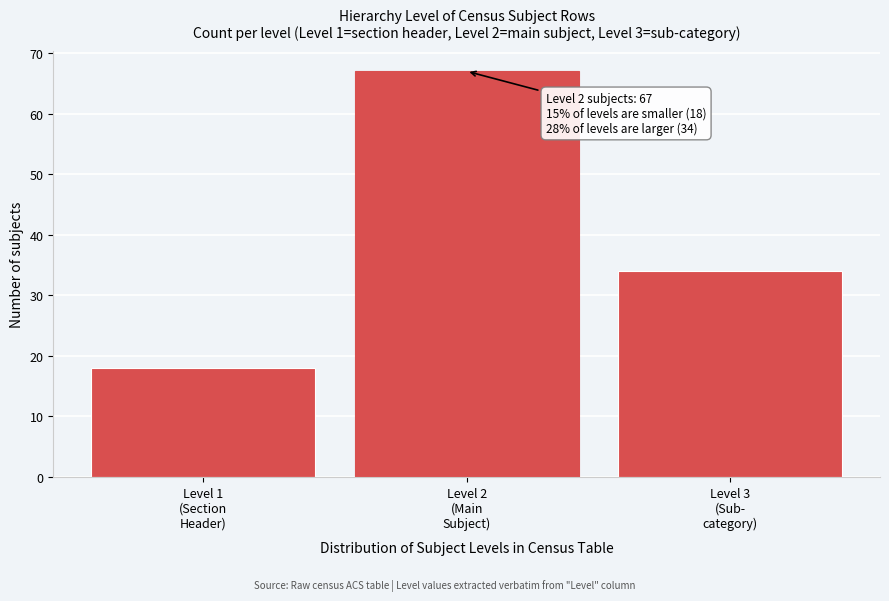

Reading right to left, list all the values displayed in this chart.

34	67	18